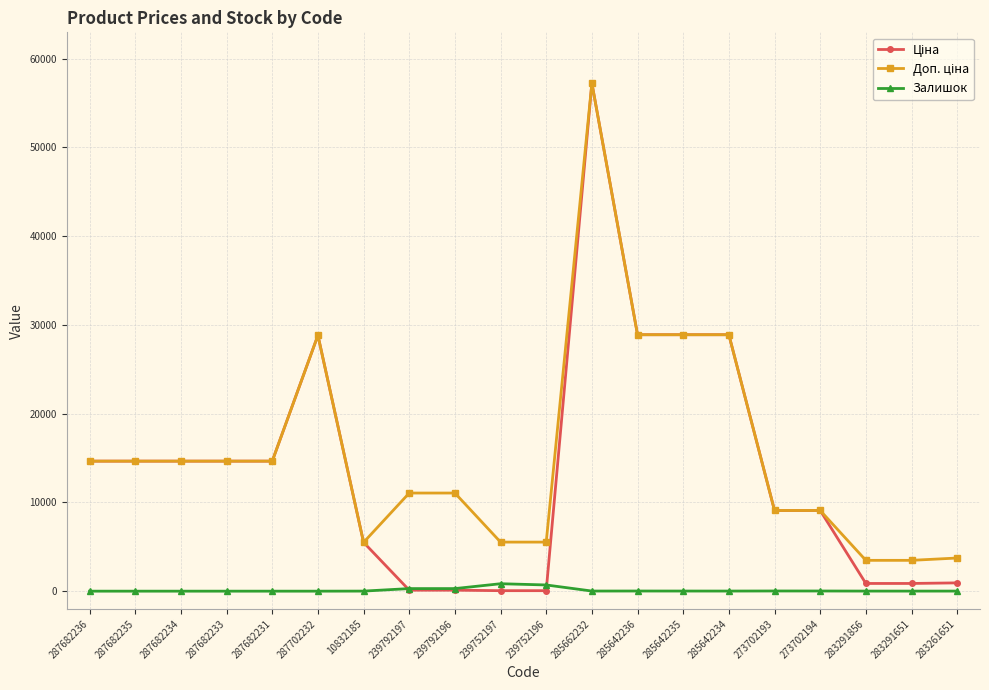

What is the maximum value for Залишок?

838.0